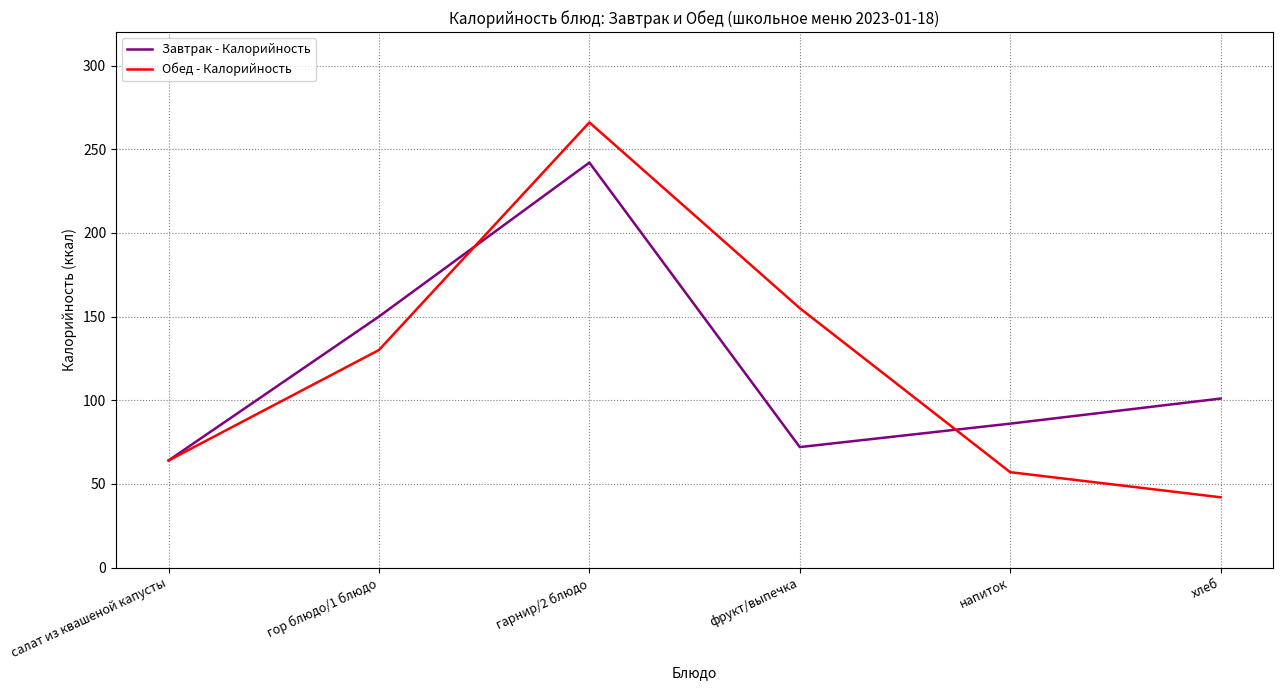

After their last crossing, which series has the higher values: Обед - Калорийность or Завтрак - Калорийность?

Завтрак - Калорийность